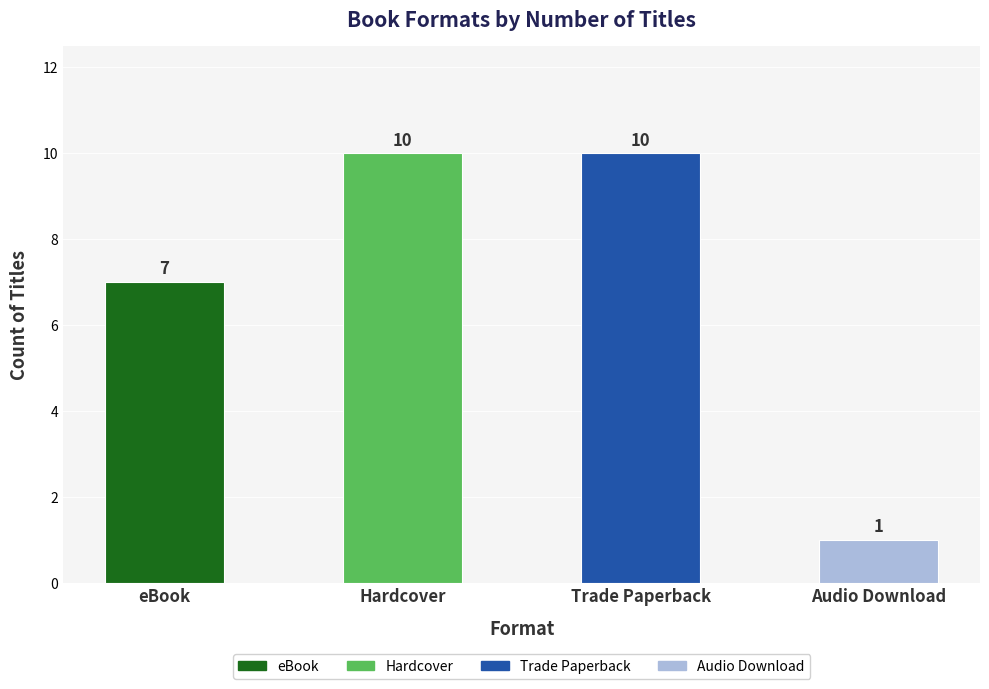

Reading left to right, extract all data points from this chart.

7	10	10	1